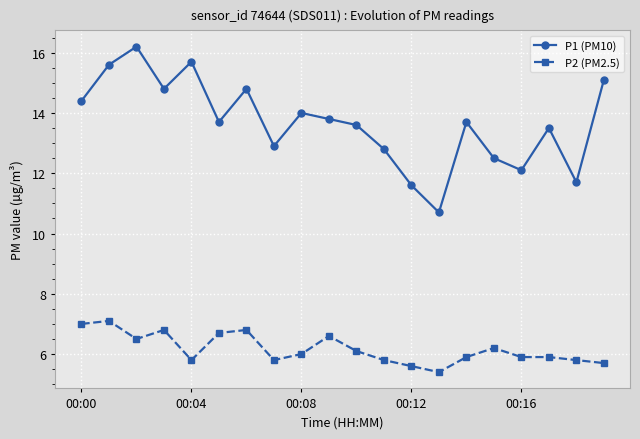

What is the average value of the P2 (PM2.5) series?

6.2